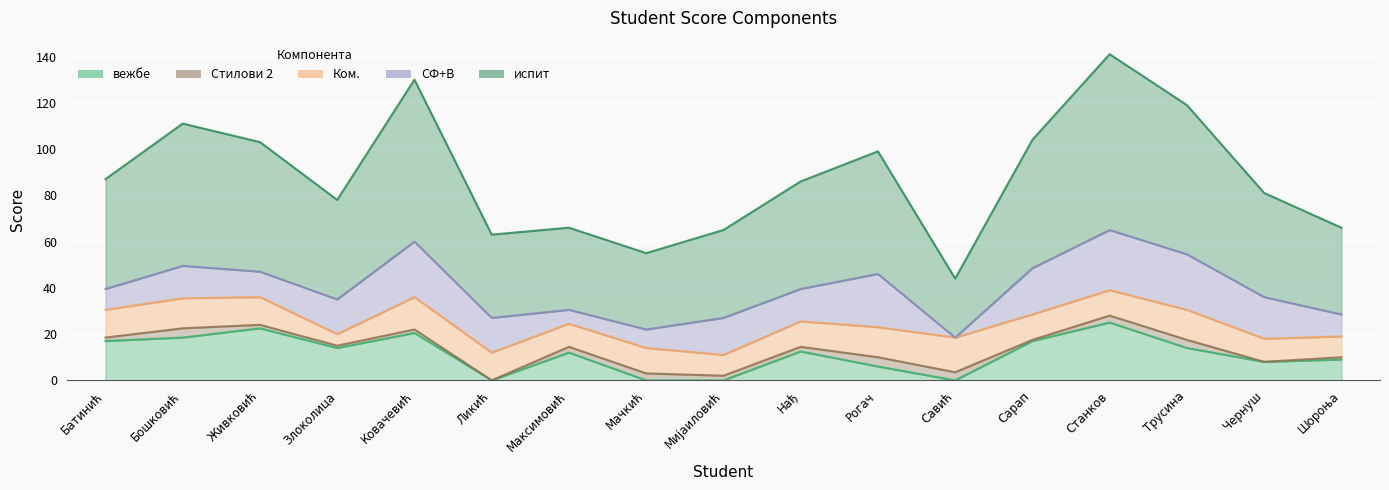

Reading left to right, transcribe all the data shown in this chart.

испит: 47.5	61.5	56.0	43.0	70.0	36.0	35.5	33.0	38.0	46.5	53.0	25.5	55.5	76.0	64.5	45.0	37.5
вежбе: 17.0	18.5	22.5	14.0	20.5	0.0	12.0	0.0	0.0	12.5	6.0	0.0	17.0	25.0	14.0	8.0	9.0
Ком.: 12.0	13.0	12.0	5.0	14.0	12.0	10.0	11.0	9.0	11.0	13.0	15.0	11.0	11.0	13.0	10.0	9.0
Стилови 2: 1.5	4.0	1.5	1.0	1.5	0.0	2.5	3.0	2.0	2.0	4.0	3.5	0.5	3.0	3.5	0.0	1.0
СФ+В: 9.0	14.0	11.0	15.0	24.0	15.0	6.0	8.0	16.0	14.0	23.0	0.0	20.0	26.0	24.0	18.0	9.5